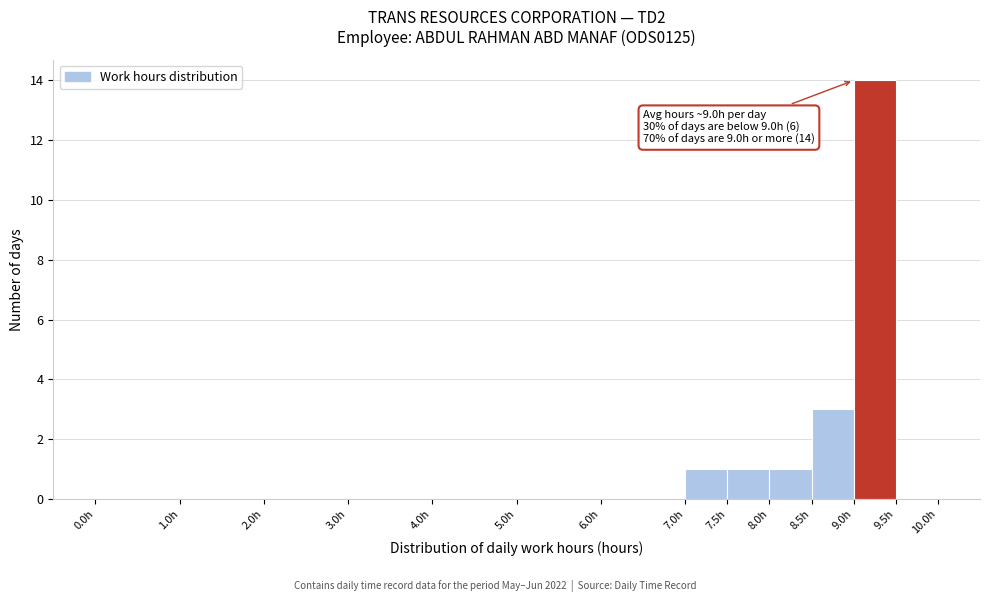

Which range on the x-axis has the tallest bar?

9.0 to 9.5